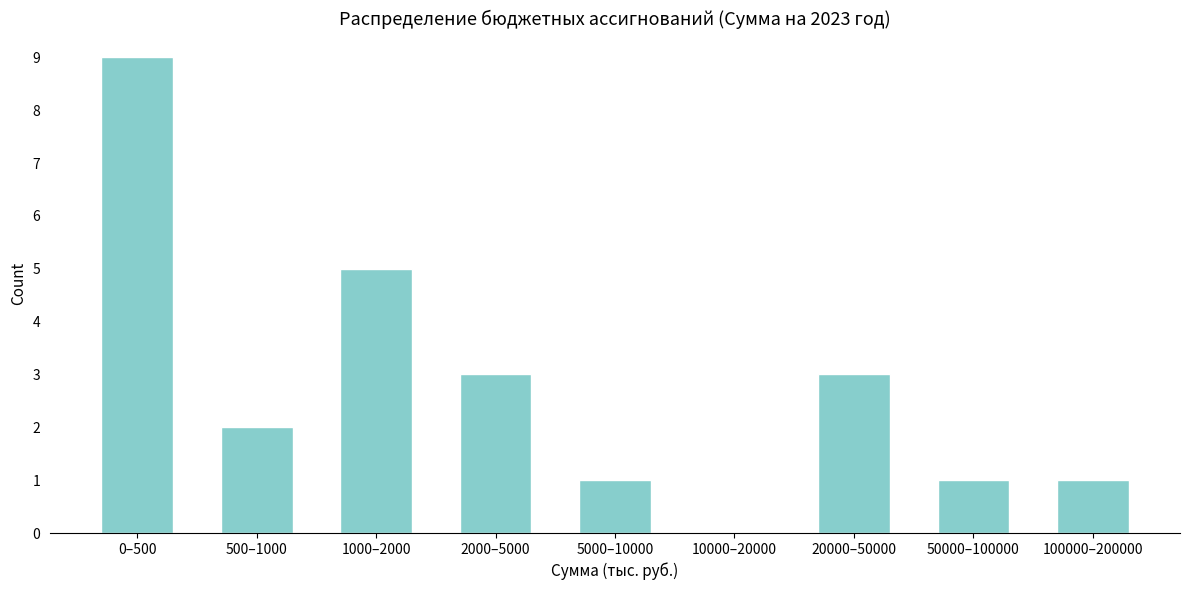

Reading left to right, extract all data points from this chart.

0–500=9	500–1000=2	1000–2000=5	2000–5000=3	5000–10000=1	10000–20000=0	20000–50000=3	50000–100000=1	100000–200000=1